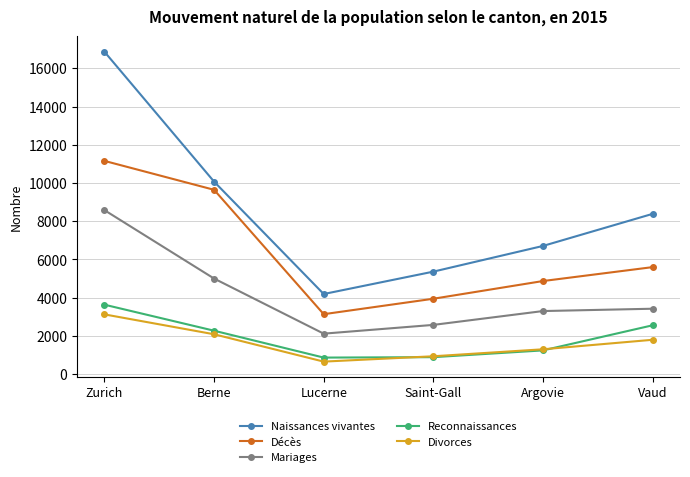

The Mariages series shows 5505 at Argovie. True or false?

False